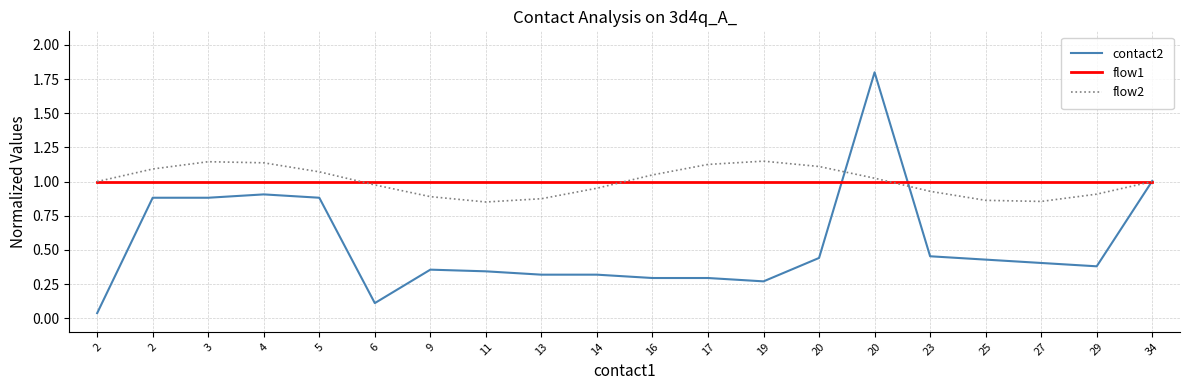

Does the chart display data point markers on the line(s)?

No